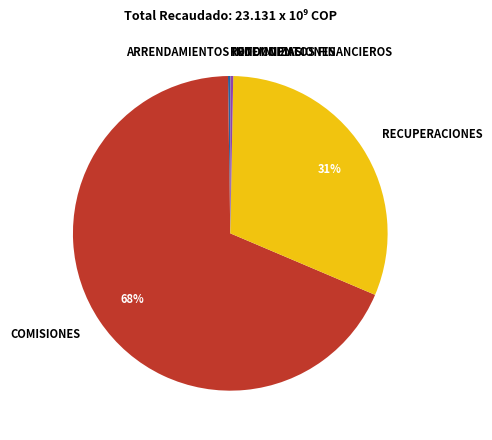

Is the sum of INDEMNIZACIONES and RECUPERACIONES greater than half?

No